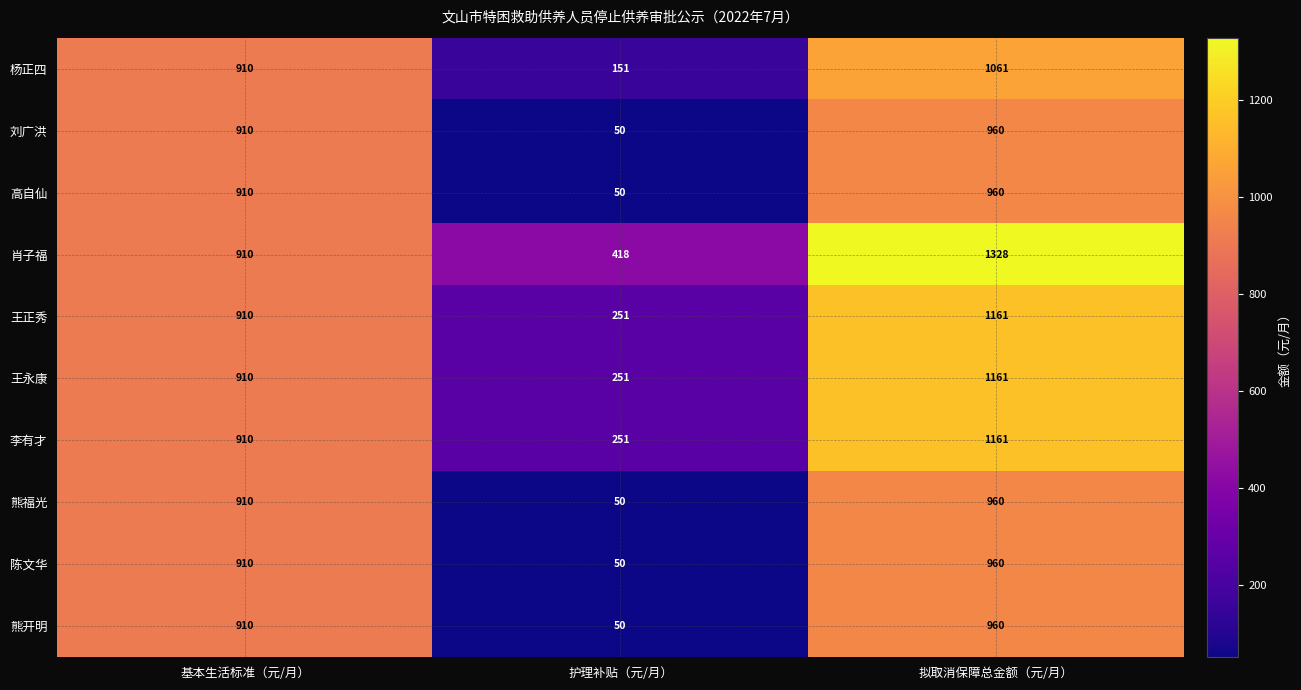

Is the value of 高自仙 at 护理补贴（元/月） greater than the value of 肖子福 at 护理补贴（元/月）?

No